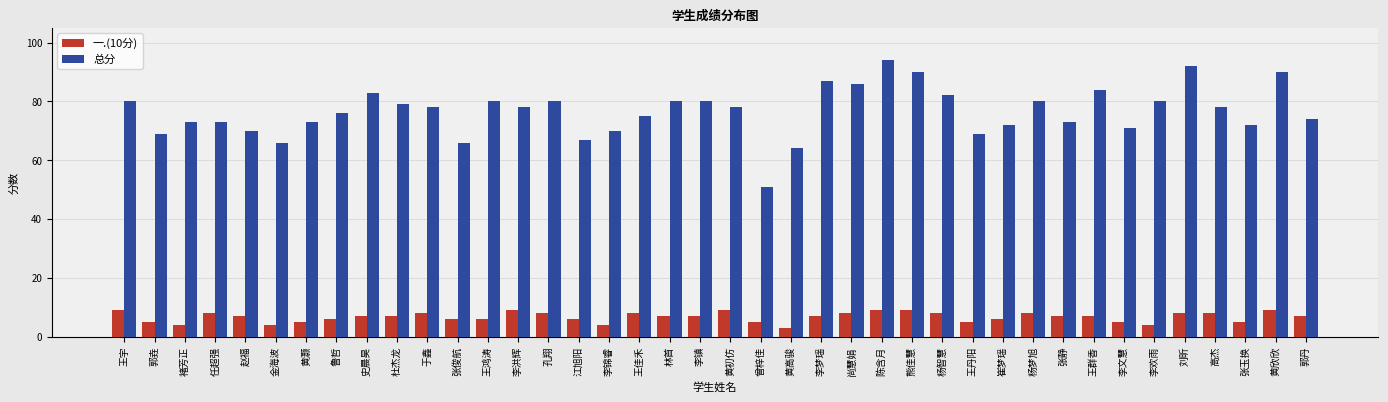

List the series in order of their peak value, highest first.

总分, 一.(10分)